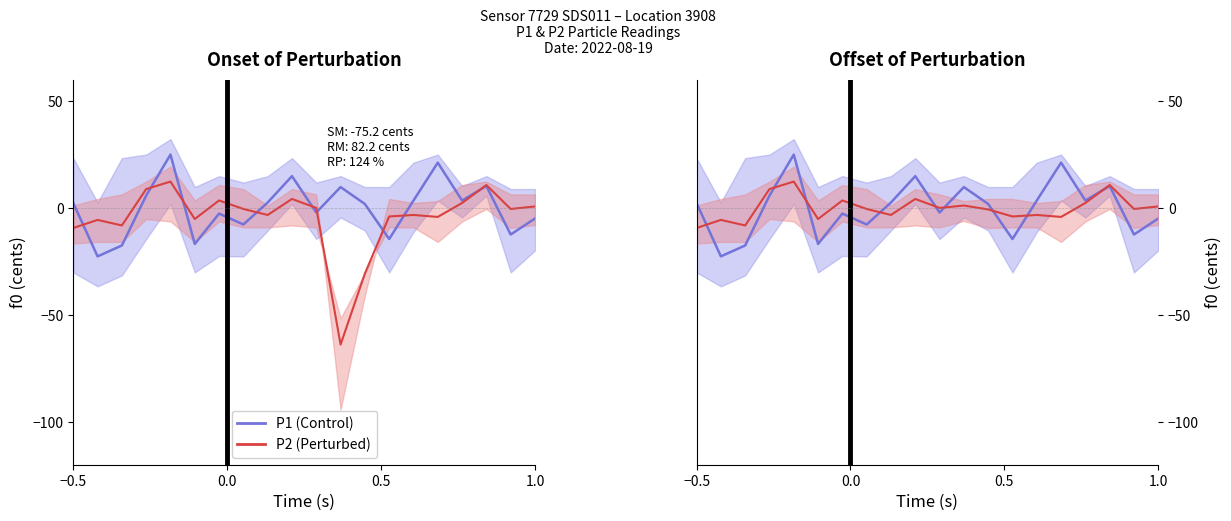

Which series ends up on top after the final intersection of P1 (Control) and P2 (Perturbed)?

P2 (Perturbed)